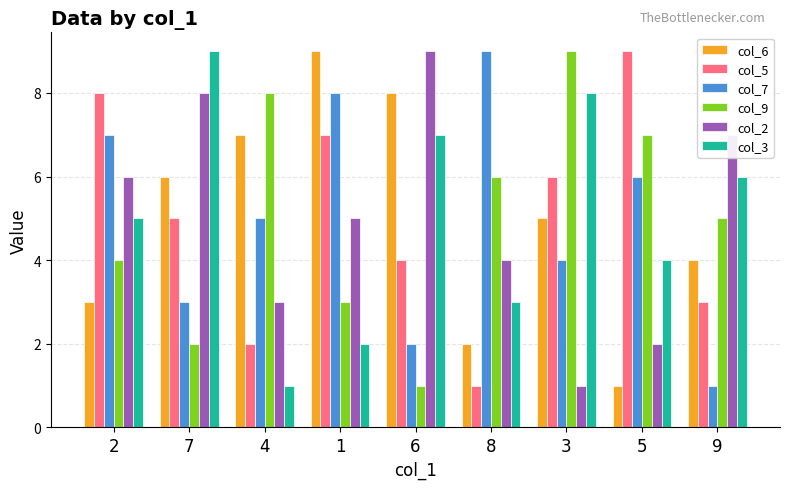

List the labels in order of col_9 value, largest first.

3, 4, 5, 8, 9, 2, 1, 7, 6